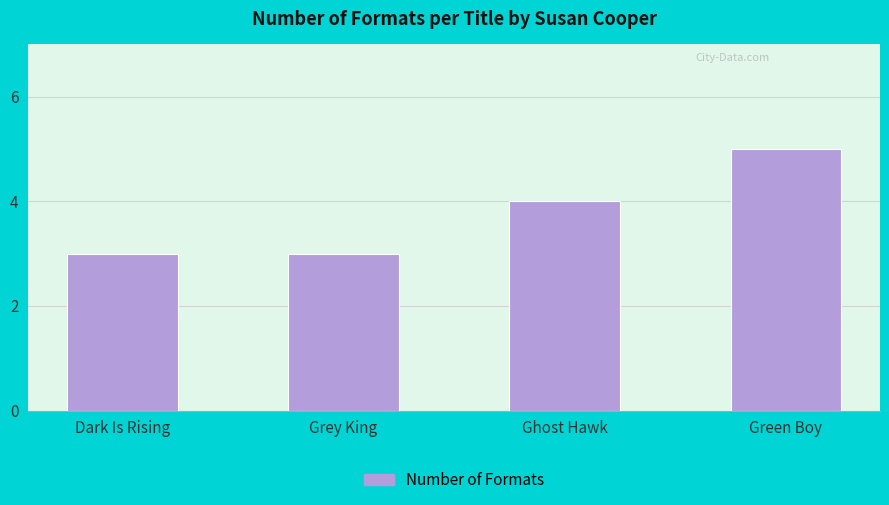

What is the greatest value displayed?

5